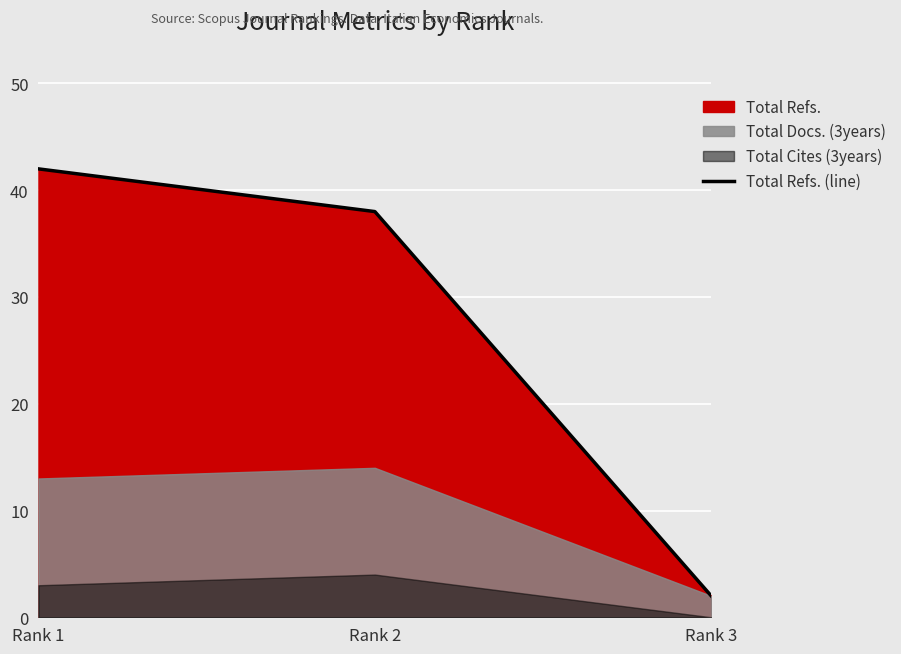

What is the value of the 2nd point from the left?

38